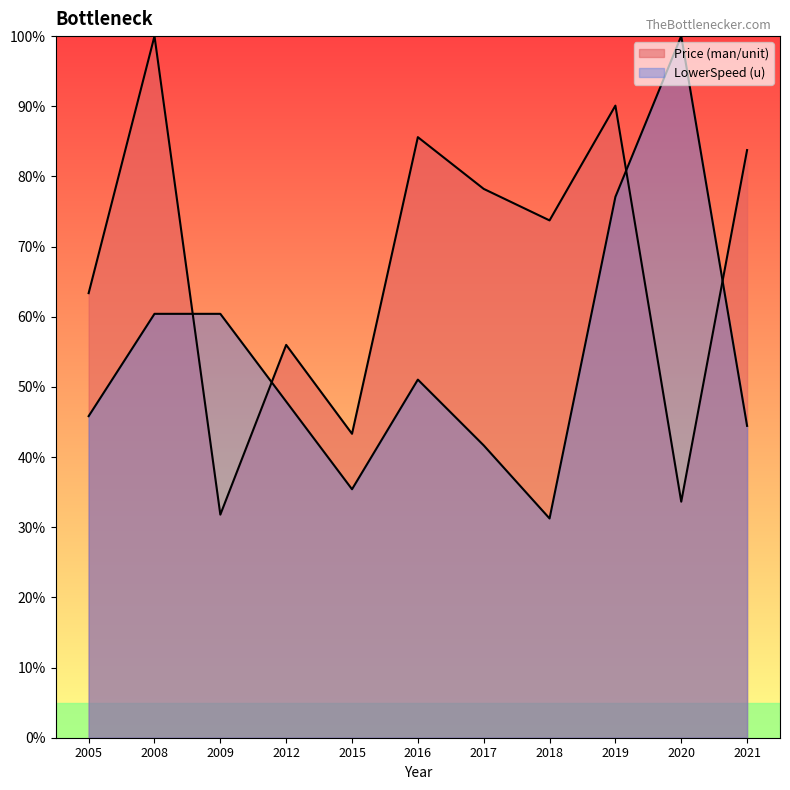

Which has a higher value, 2018 or 2008?

2008